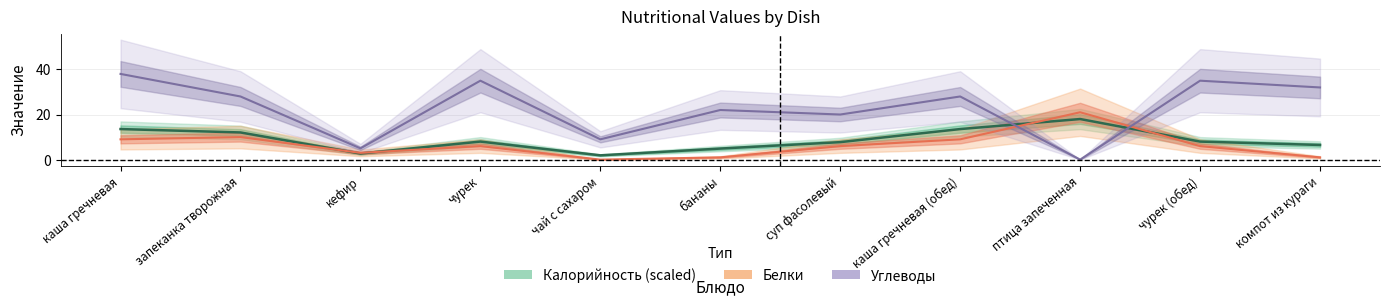

True or false: Углеводы has a value of 20.9 at чурек.

False